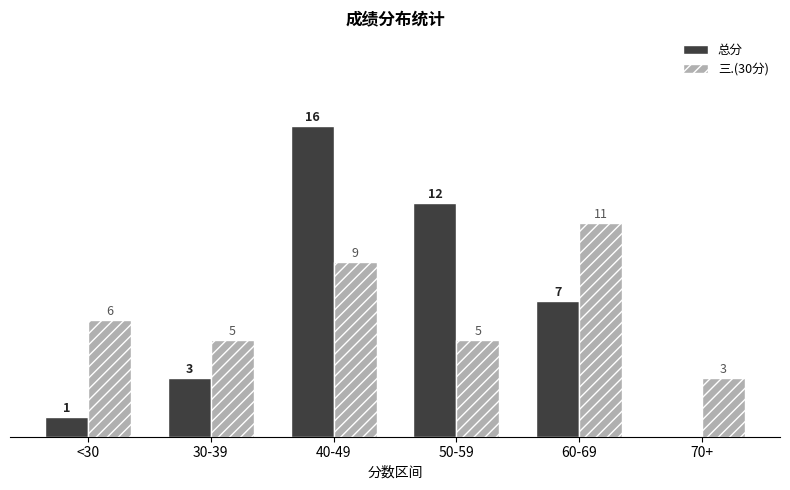

At which category is the sum across all series the highest?

40-49